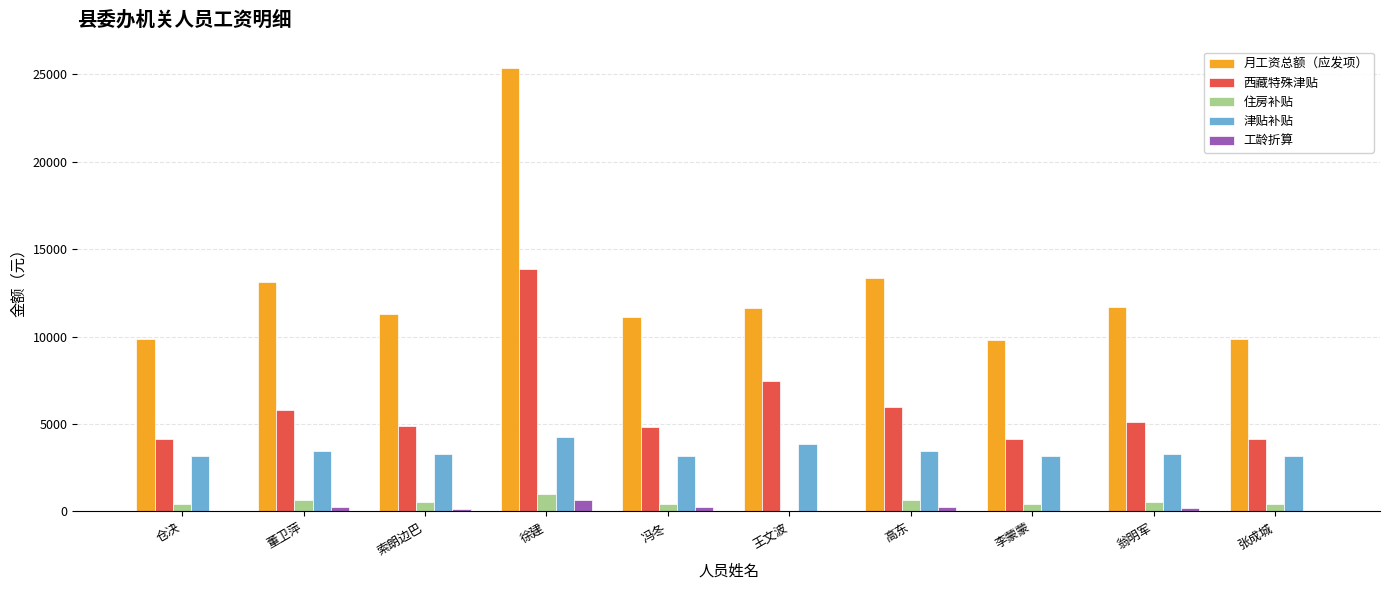

Is it true that 津贴补贴 equals 4242 at 徐建?

True